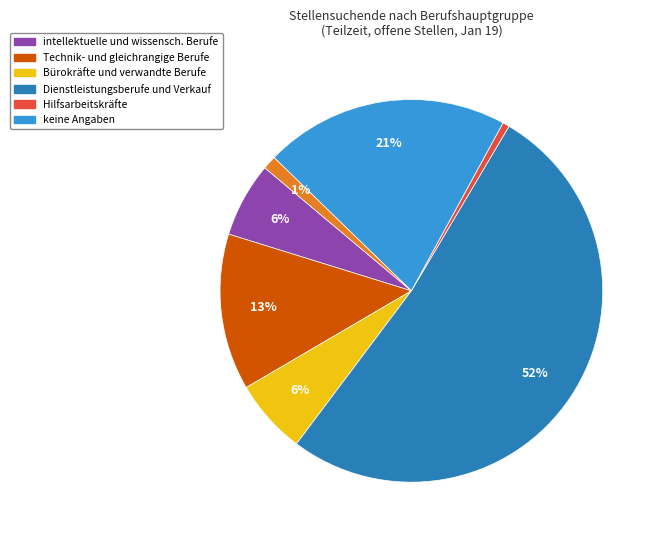

To the nearest percent, what is the average slice percentage?

14%